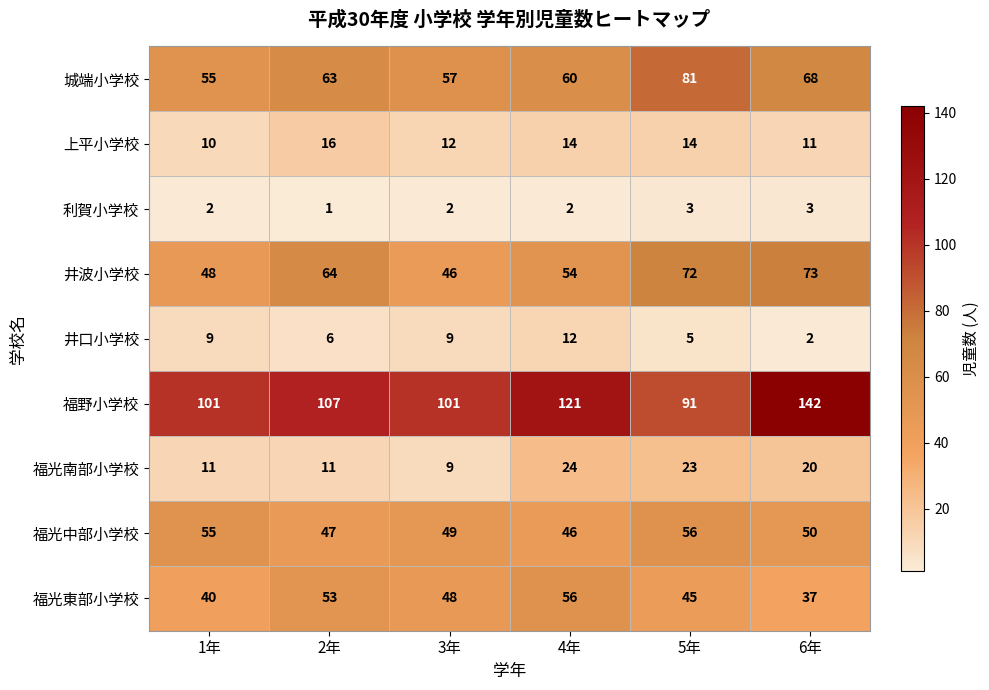

Count the number of data series in this chart.

9